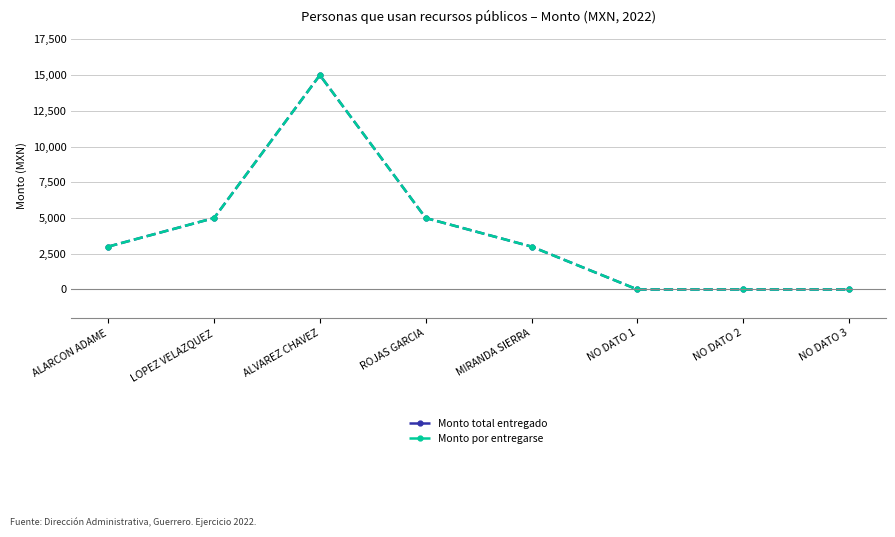

What is the difference between the Monto por entregarse values at ALARCON ADAME and NO DATO 2?

3000